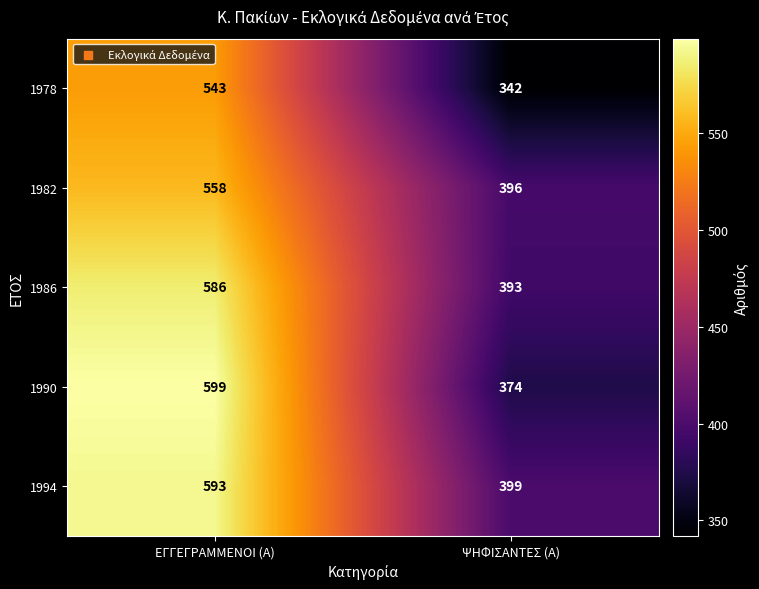

Reading left to right, transcribe all the data shown in this chart.

1978: 543	342
1982: 558	396
1986: 586	393
1990: 599	374
1994: 593	399